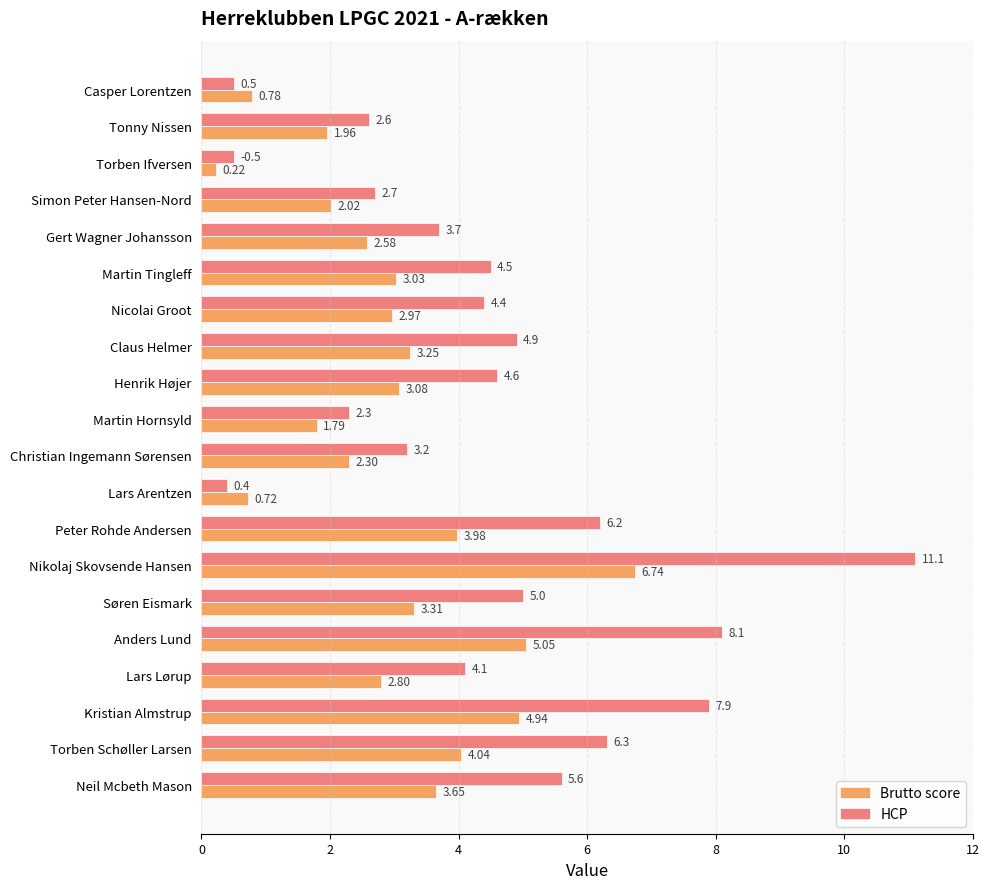

Rank the series by their average value, from highest to lowest.

HCP, Brutto score